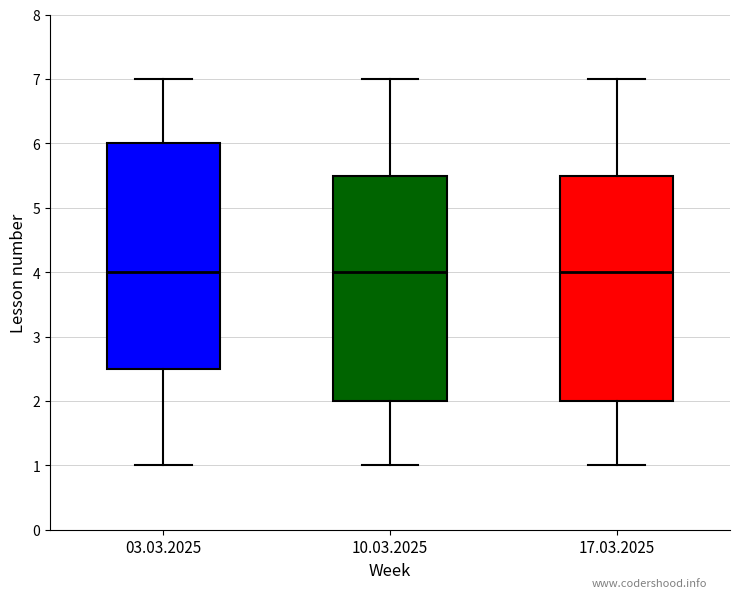

Reading left to right, transcribe this box plot: for each box, give where its median line is, the range the box spans, and where its two whiskers end, as read against the y-axis. The values are not printed on the chart, so give them approximately, as read against the axis.

03.03.2025: median 4.0, box 2.5 to 6.0, whiskers 1.0 to 7.0
10.03.2025: median 4.0, box 2.0 to 5.5, whiskers 1.0 to 7.0
17.03.2025: median 4.0, box 2.0 to 5.5, whiskers 1.0 to 7.0